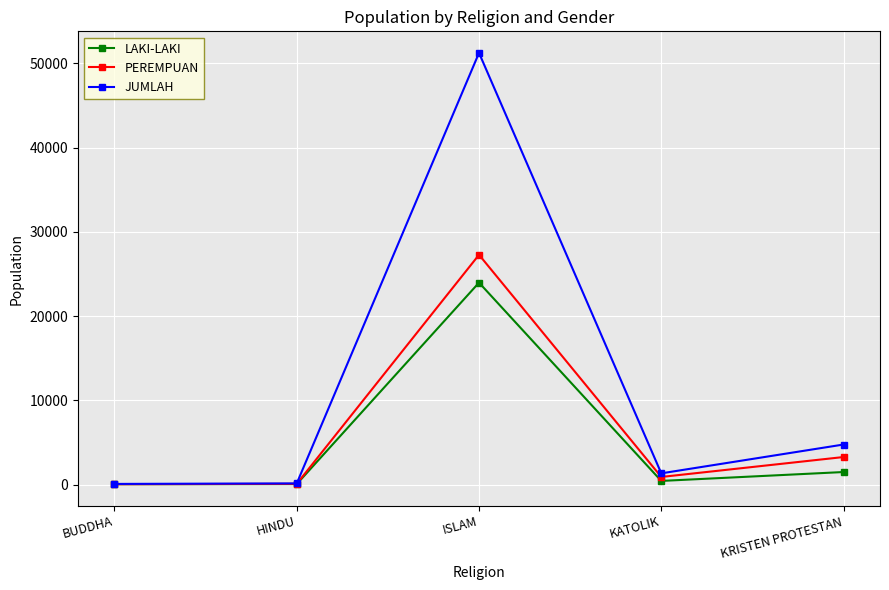

What are all the series names shown in the legend?

LAKI-LAKI, PEREMPUAN, JUMLAH